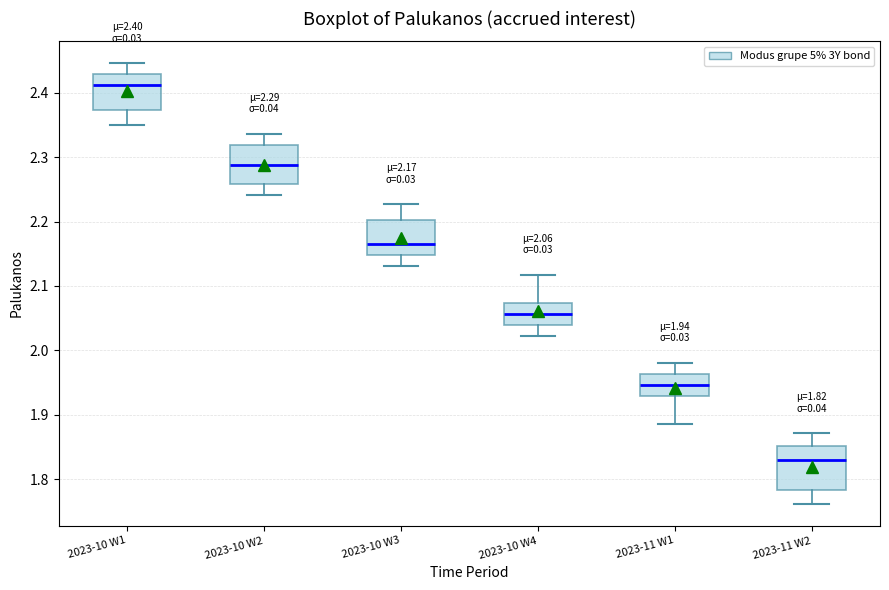

Which box has the lowest median line?

2023-11 W2